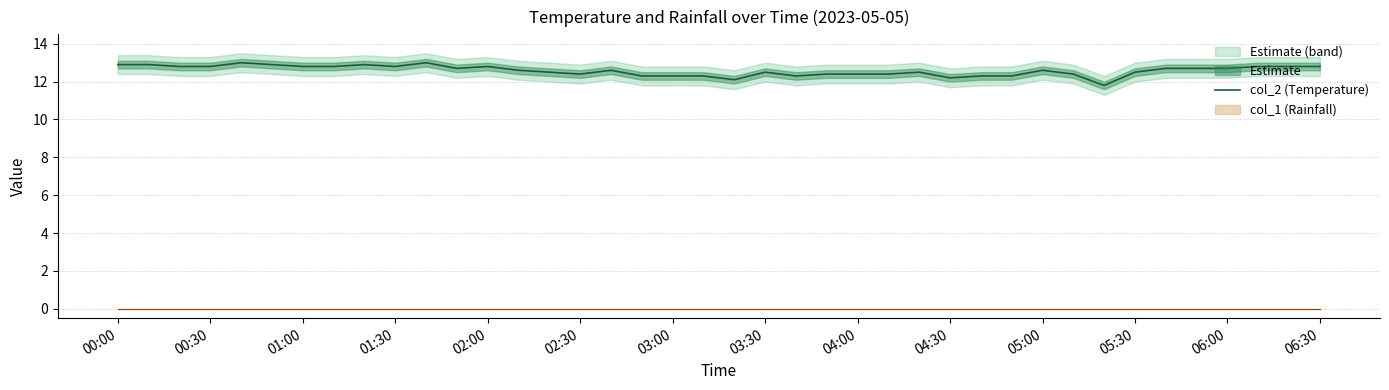

Does the chart have visible grid lines?

Yes